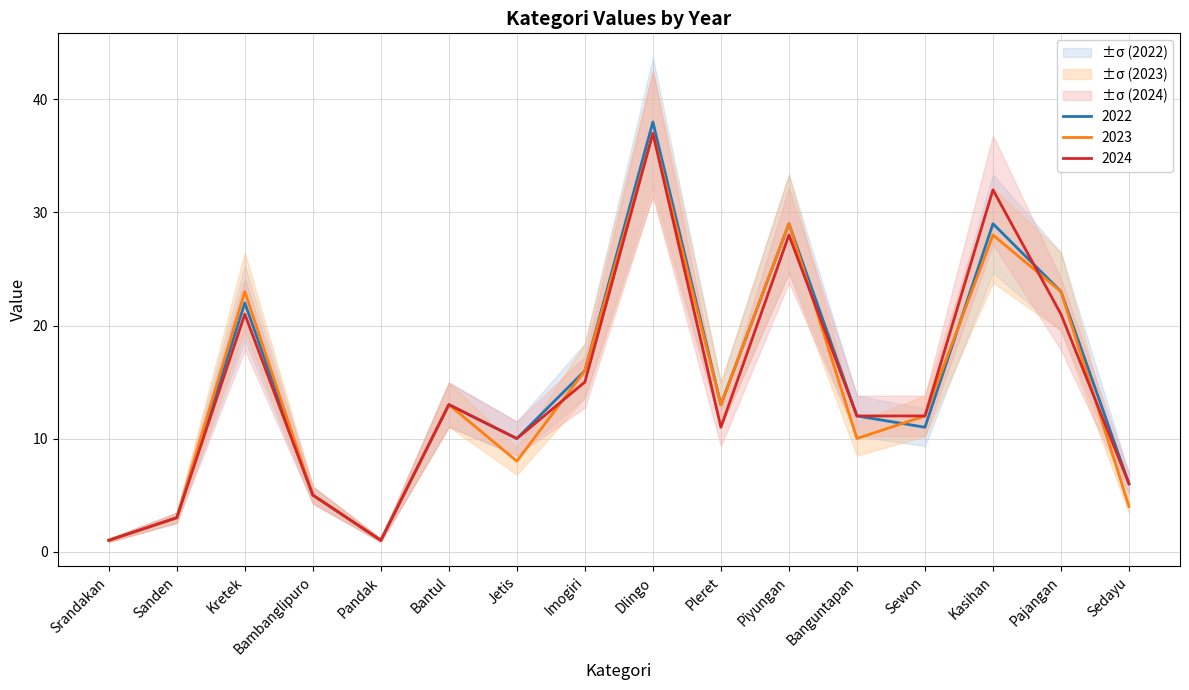

Is this an area chart (filled region under the line)?

No